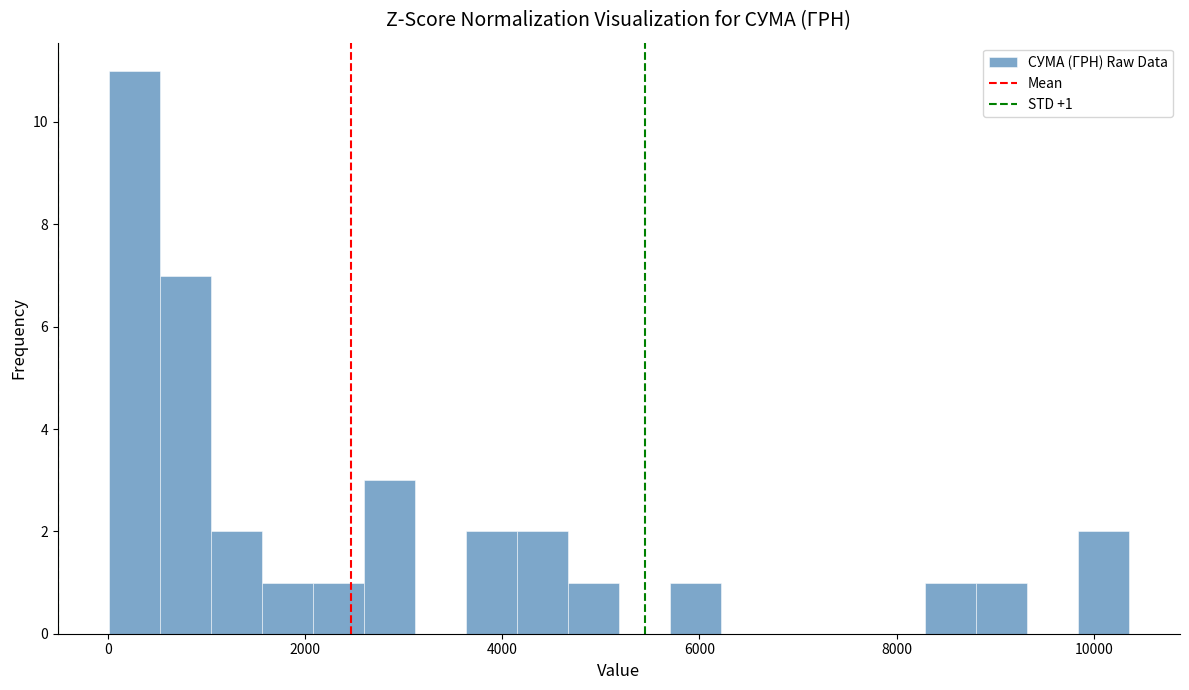

Around what value on the x-axis is the tallest bar? Give the approximate position of its centre, as read against the axis.

200